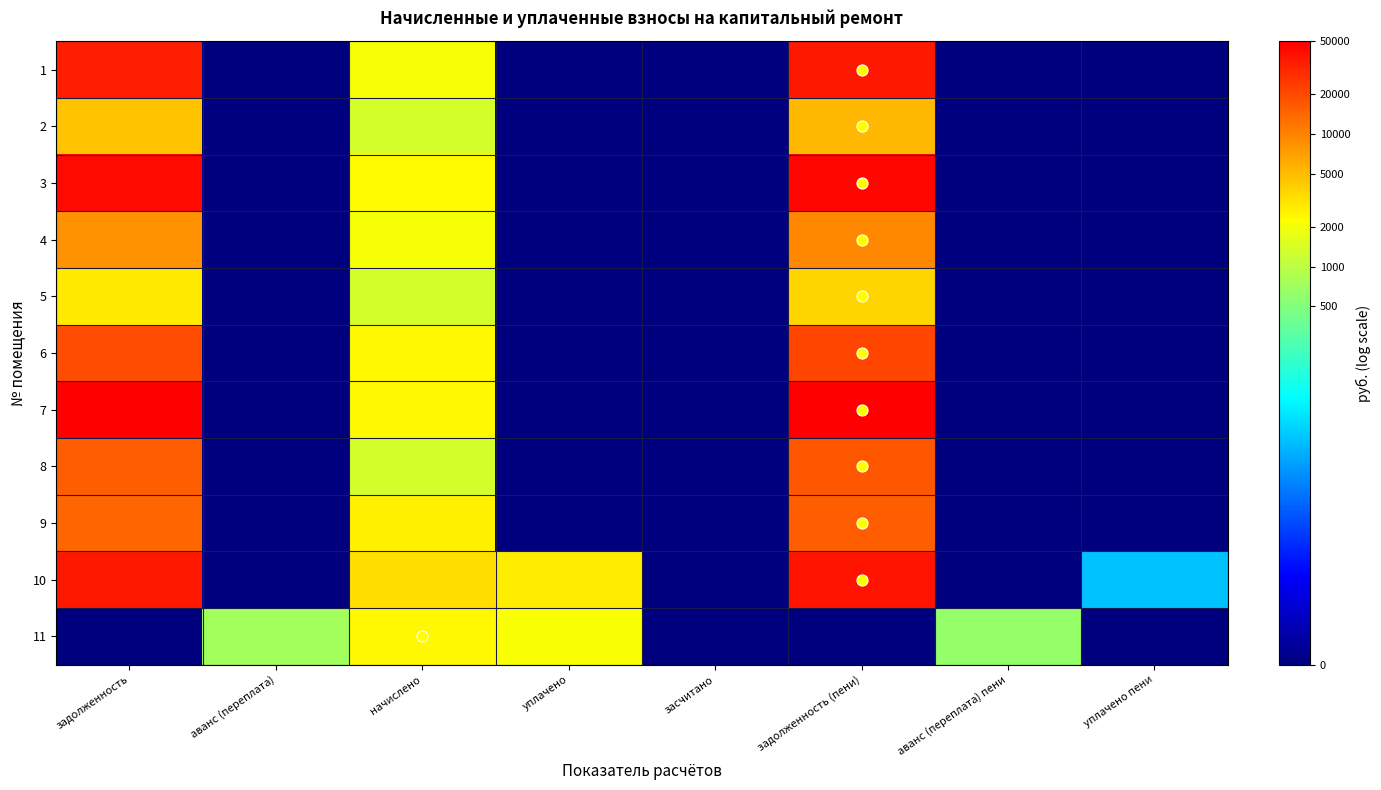

What is the total value across all series at аванс (переплата) пени?

6.4